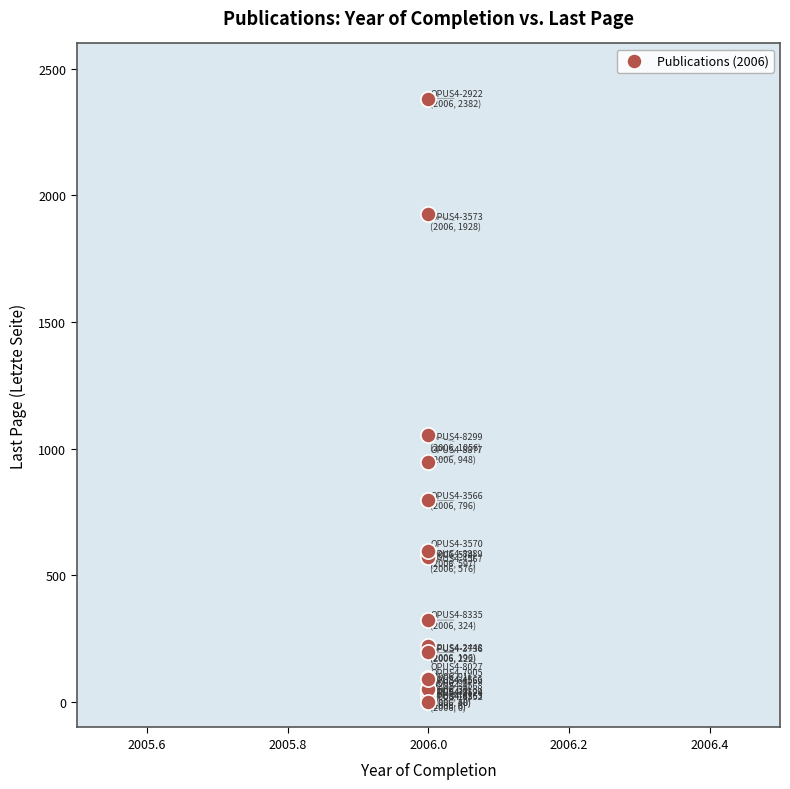

What Y value in the scatter plot is closest to 1191?

1056